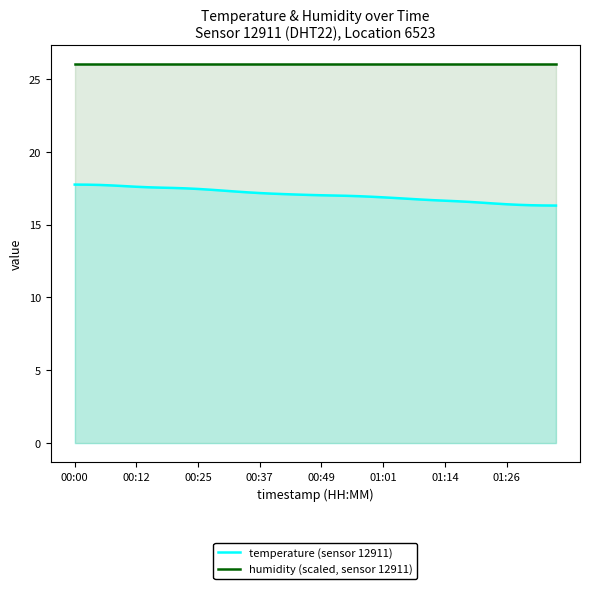

The value of humidity (scaled, sensor 12911) at 32 is 35.2. True or false?

False